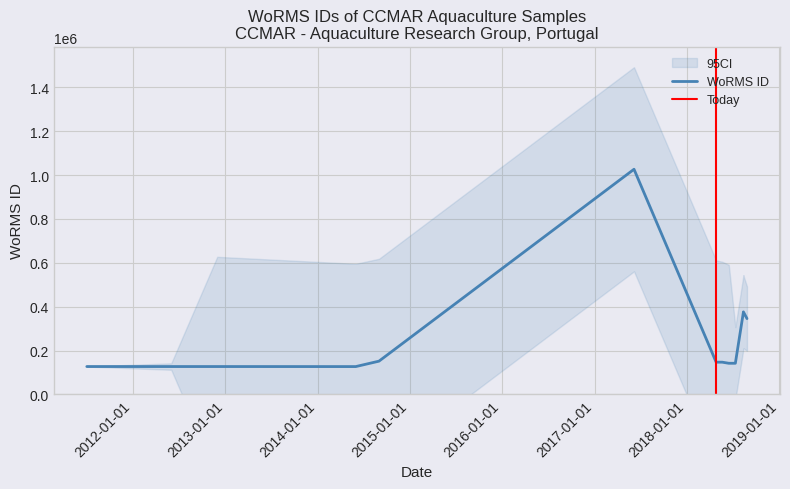

The chart shows a value of 127036 at 2011-07-03. True or false?

True